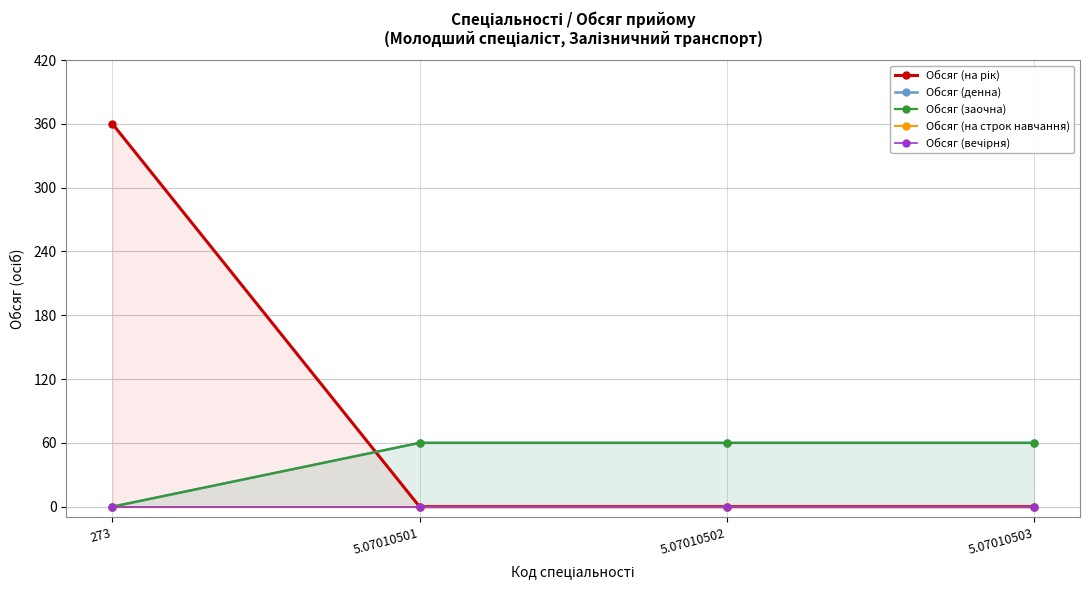

True or false: Обсяг (денна) and Обсяг (вечірня) cross at least once.

False